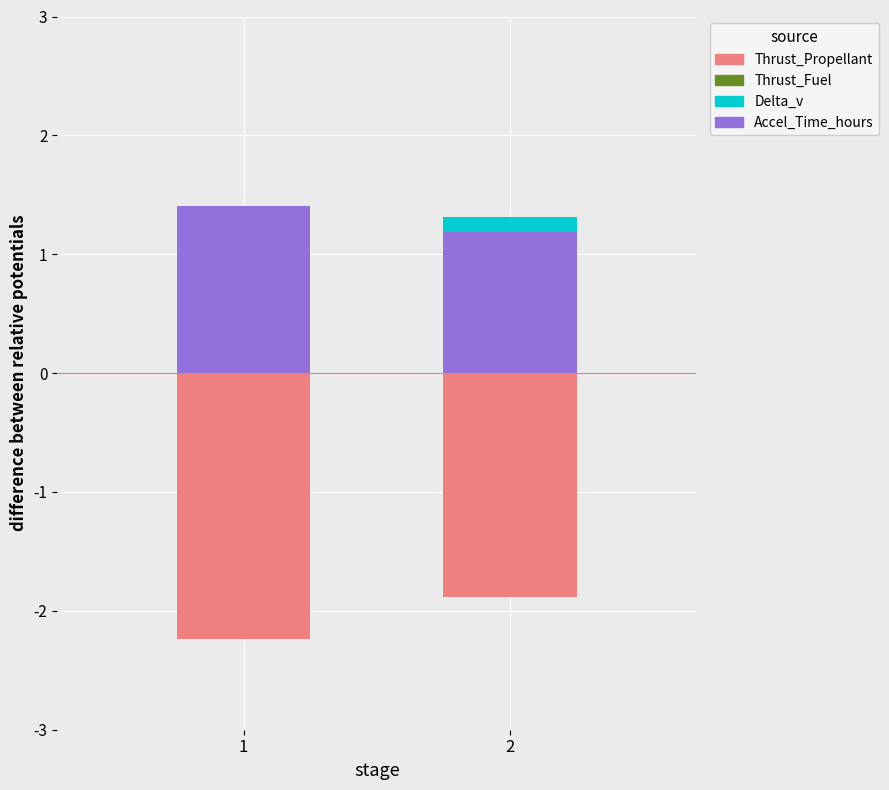

What is the spread (max minus min) of values at 1?

3.6